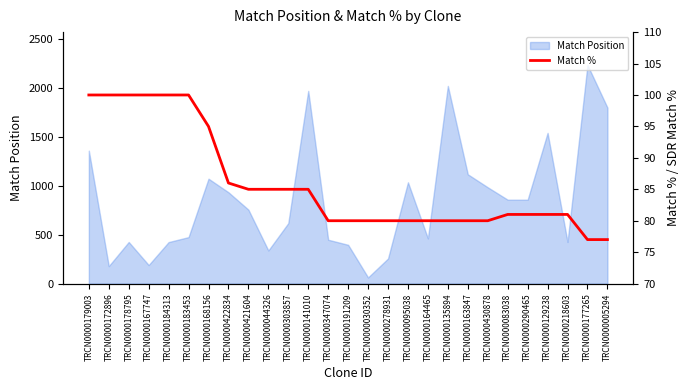

What is the label of the 18th point from the right?

TRCN0000044326